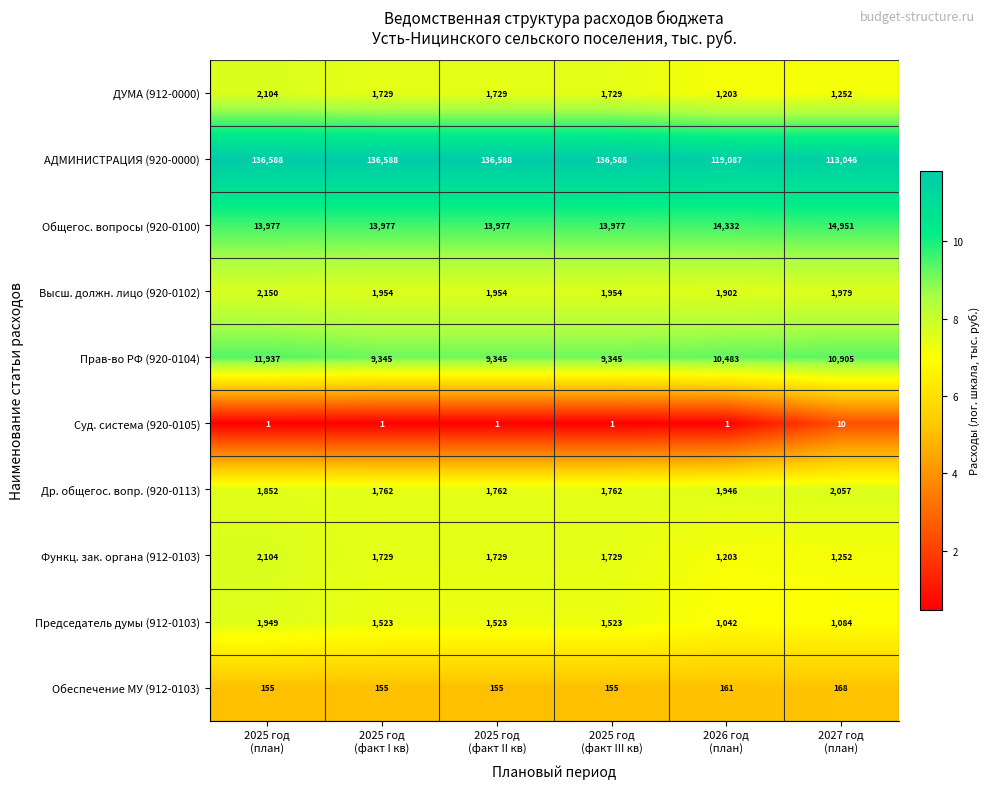

What is the minimum value for Обеспечение МУ (912-0103)?

155